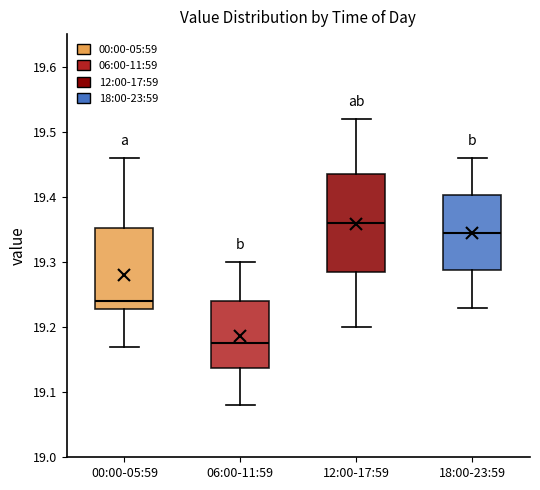

Which box has the highest median line?

12:00-17:59